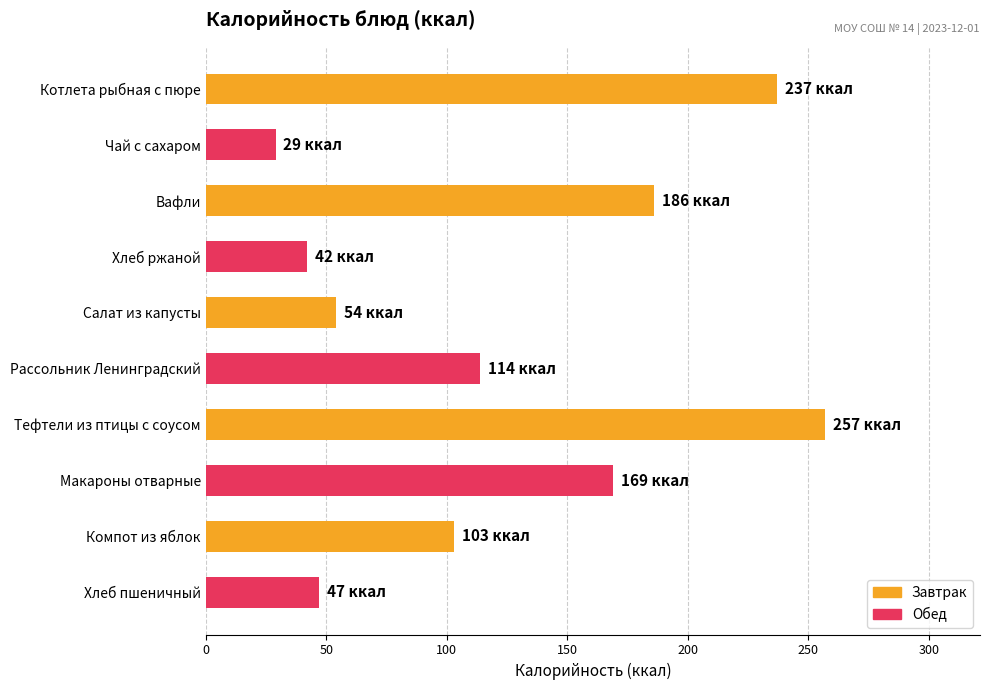

What is the average value?

124